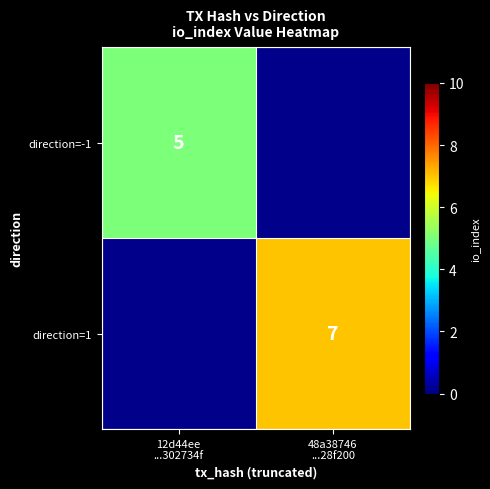

At how many categories does at least one series exceed 6?

1